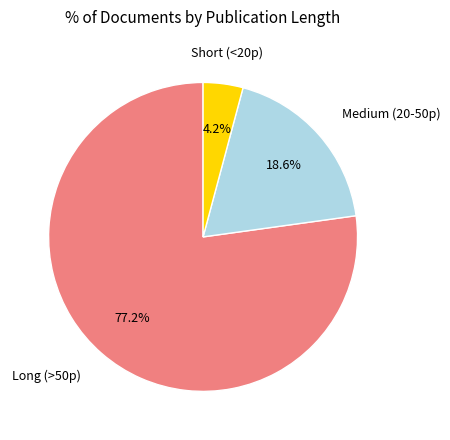

Does any single category account for the majority?

Yes